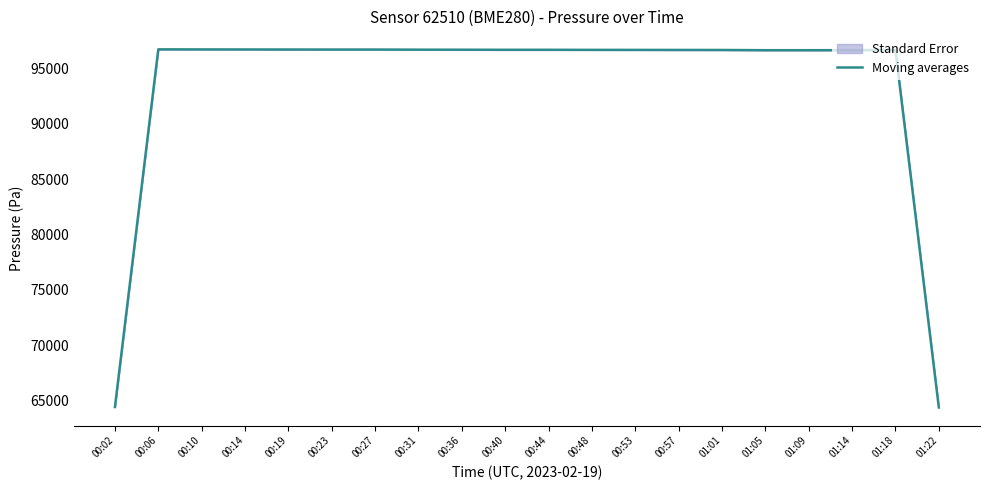

Reading left to right, extract all data points from this chart.

64457.6	96687.1	96681.2	96677.1	96671.6	96669.4	96669.5	96658.2	96654.4	96646.7	96646.7	96639.2	96636.4	96633.3	96629.9	96609.5	96609.5	96612.4	96626.2	64416.6